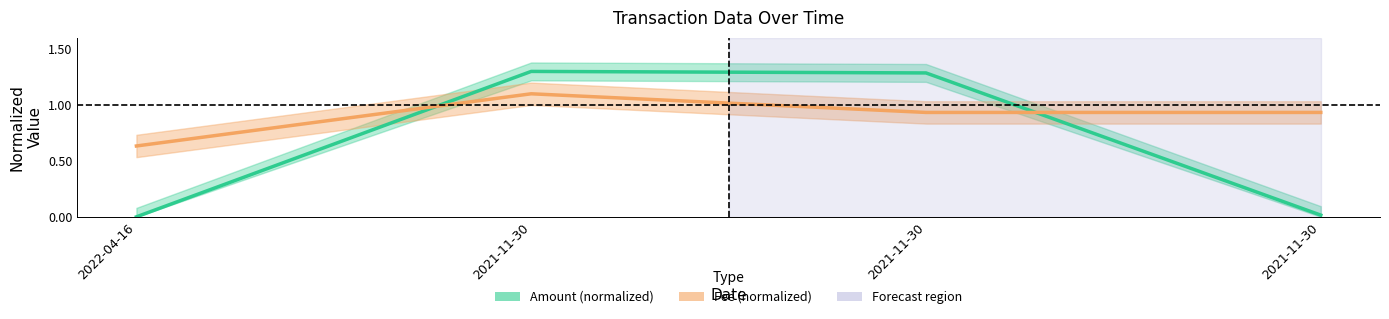

Which series changed the most between 2022-04-16 and 2021-11-30?

Fee (normalized)